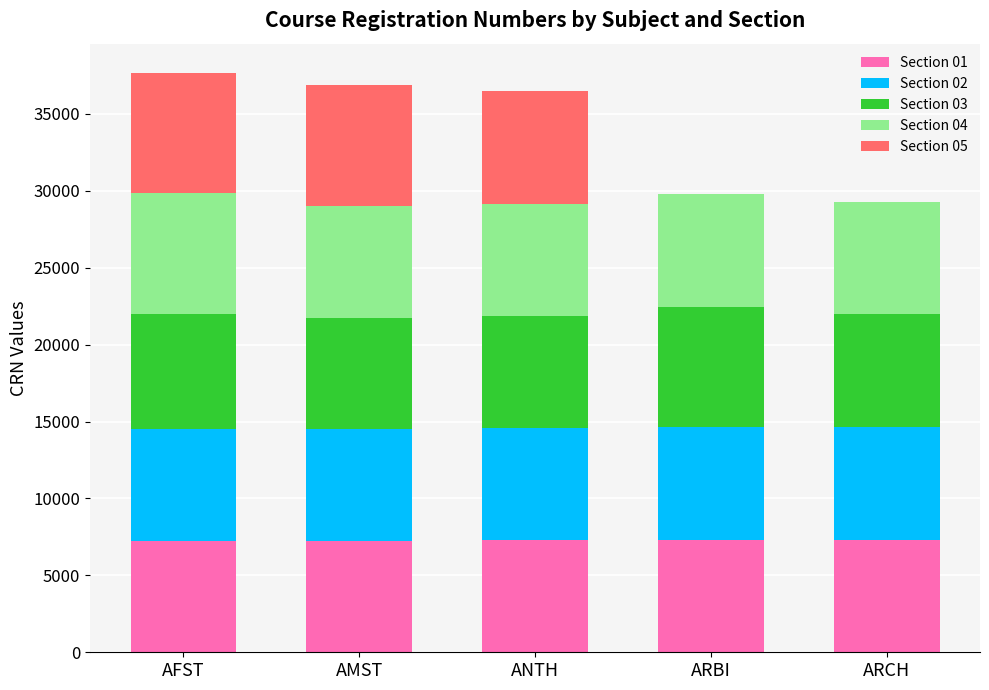

What is the total value across all series at ARCH?

29298